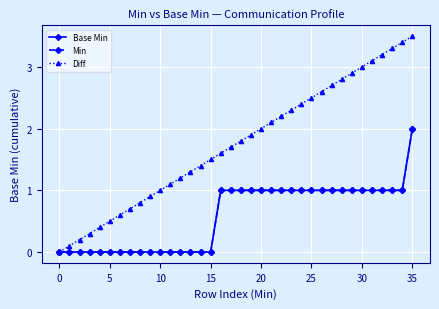

What is the difference between the second highest and second lowest values in the Min series?

1.0